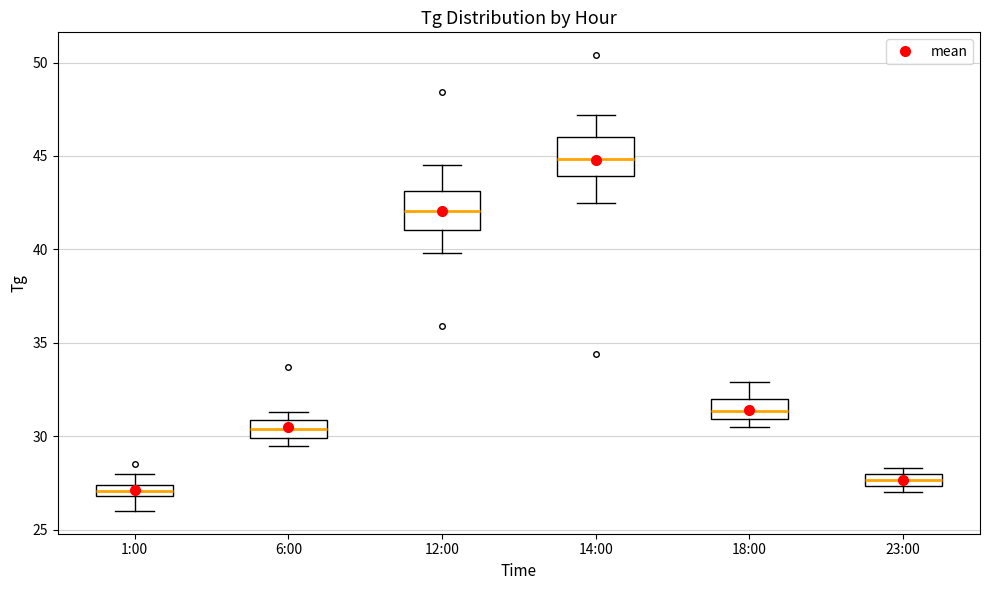

Which box has the highest median line?

14:00